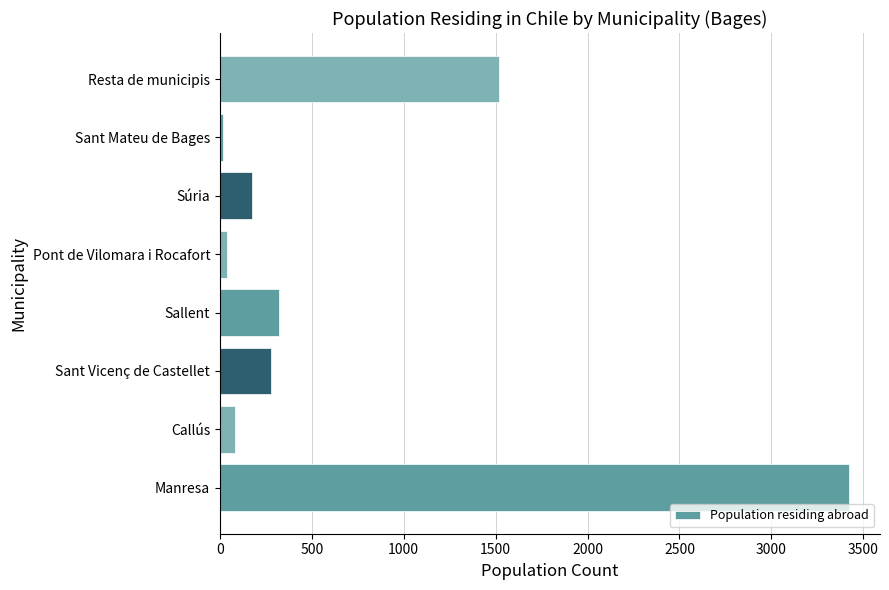

What is the difference between the second highest and minimum values?

1501